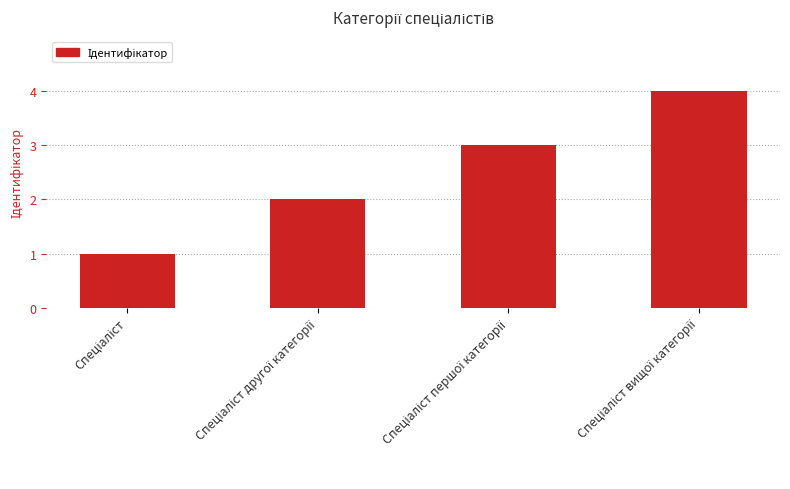

What is the difference between the maximum and minimum values?

3